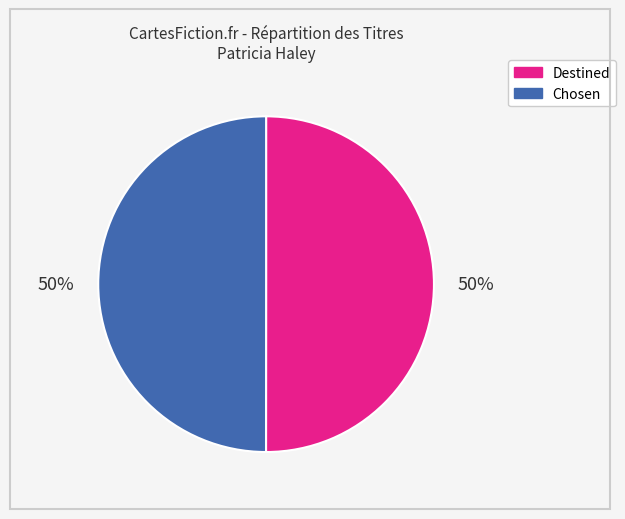

How many slices are in this pie chart?

2